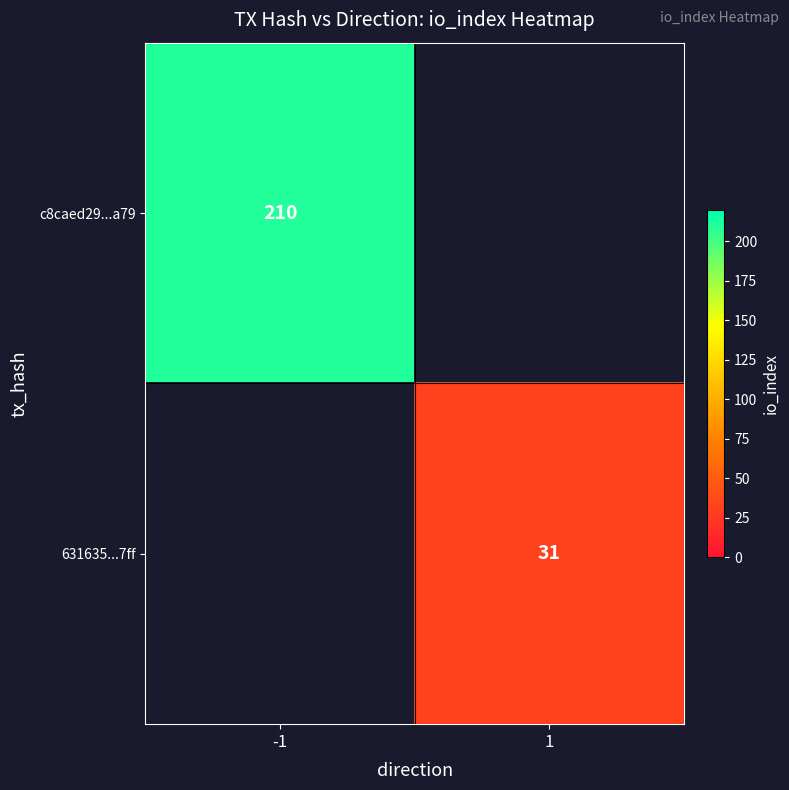

The value of c8caed29...a79 at -1 is 210. True or false?

True